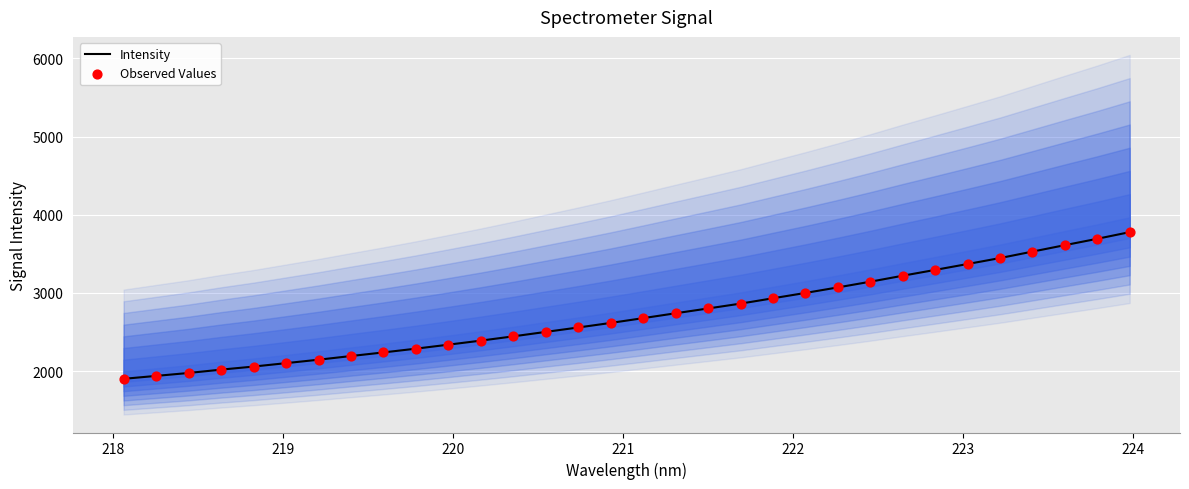

Which series contains the highest Y value?

Intensity